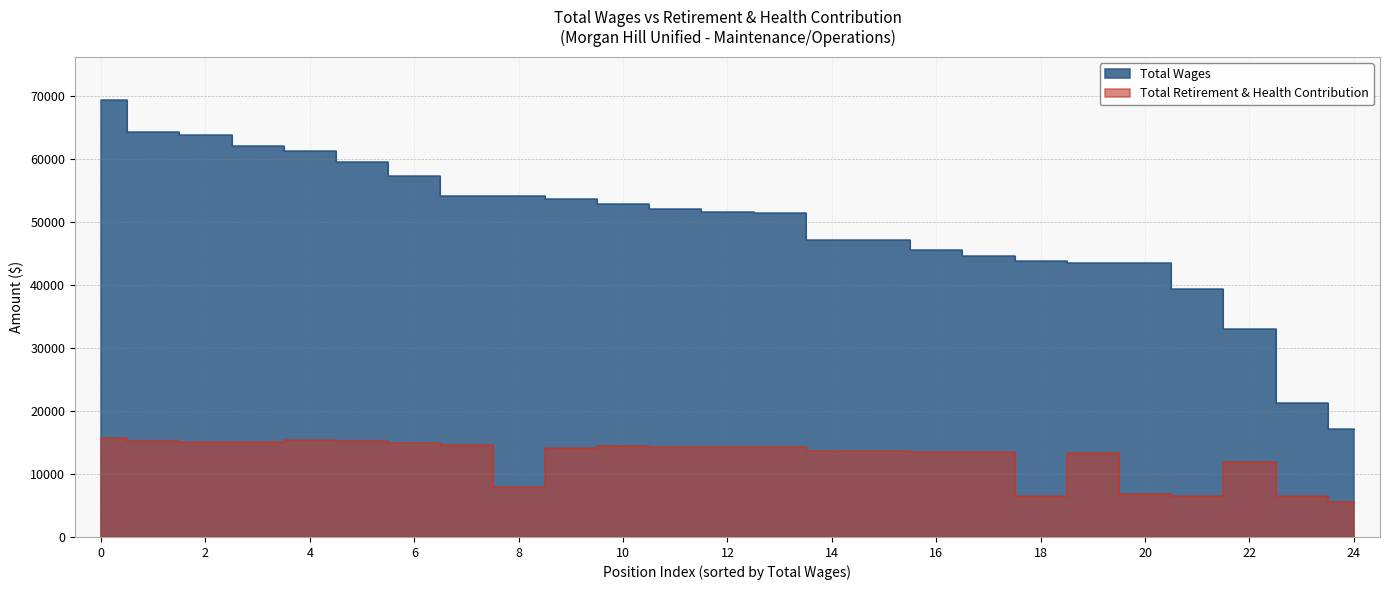

The value of Total Retirement & Health Contribution at 10 is 4808. True or false?

False